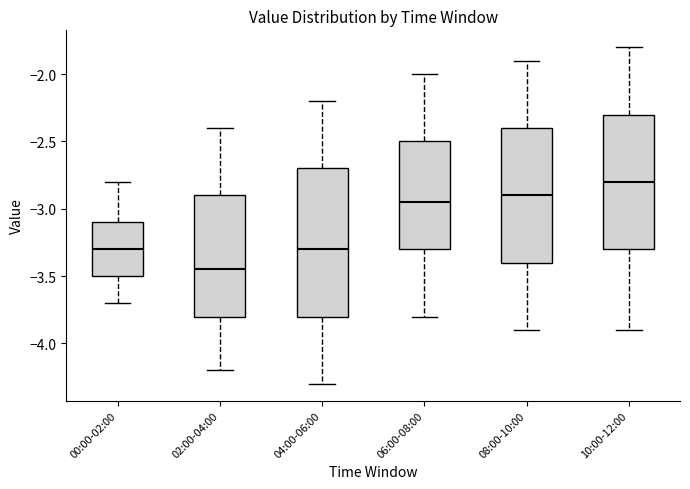

Which box's median line is the highest?

10:00-12:00